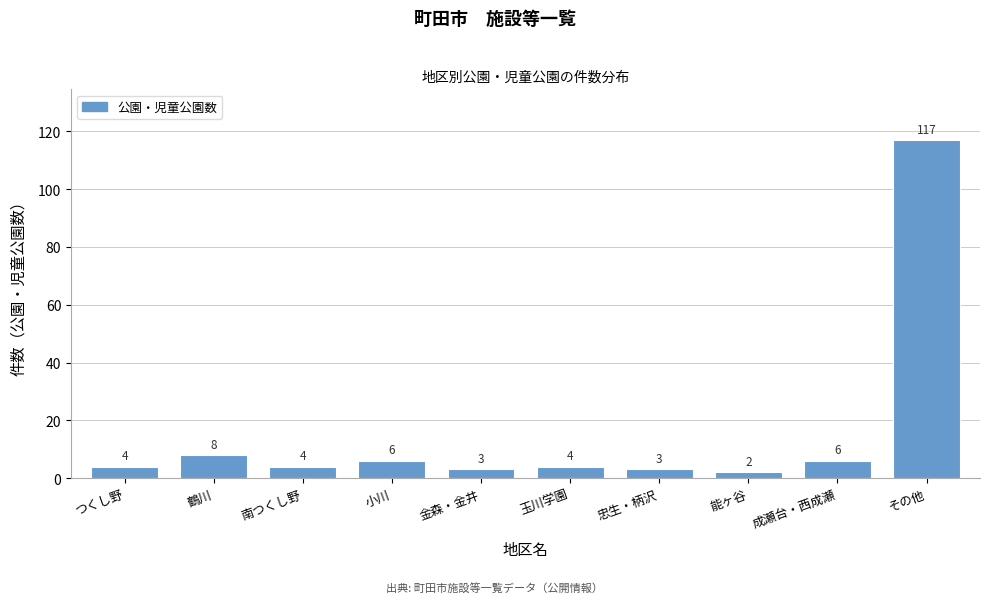

Reading left to right, what are all the values shown in this chart?

4	8	4	6	3	4	3	2	6	117